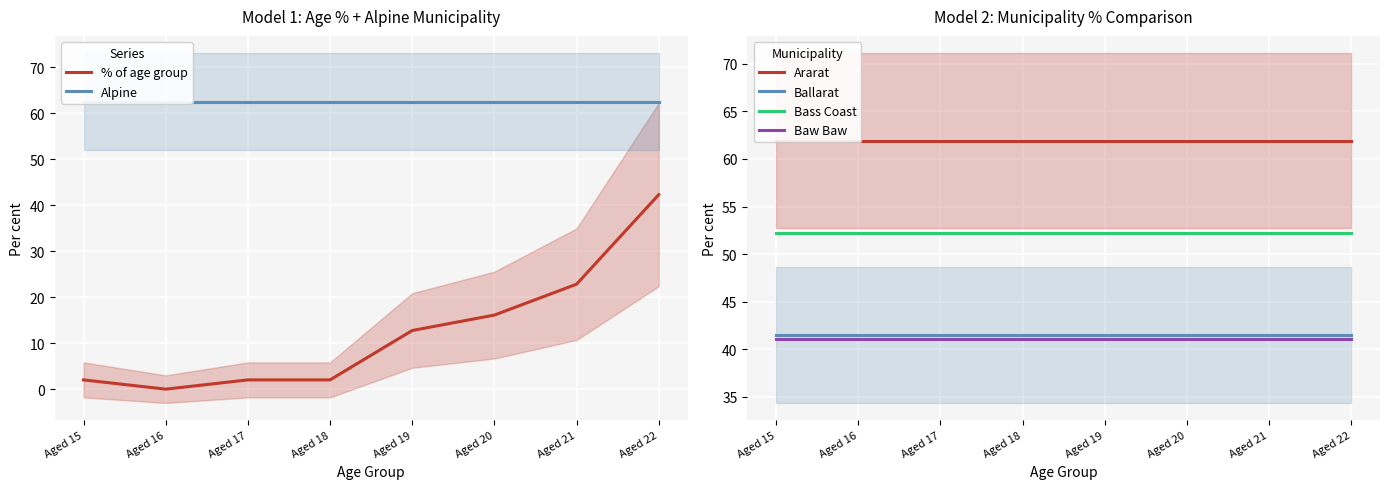

The value of Alpine at Aged 21 is 62.5. True or false?

True